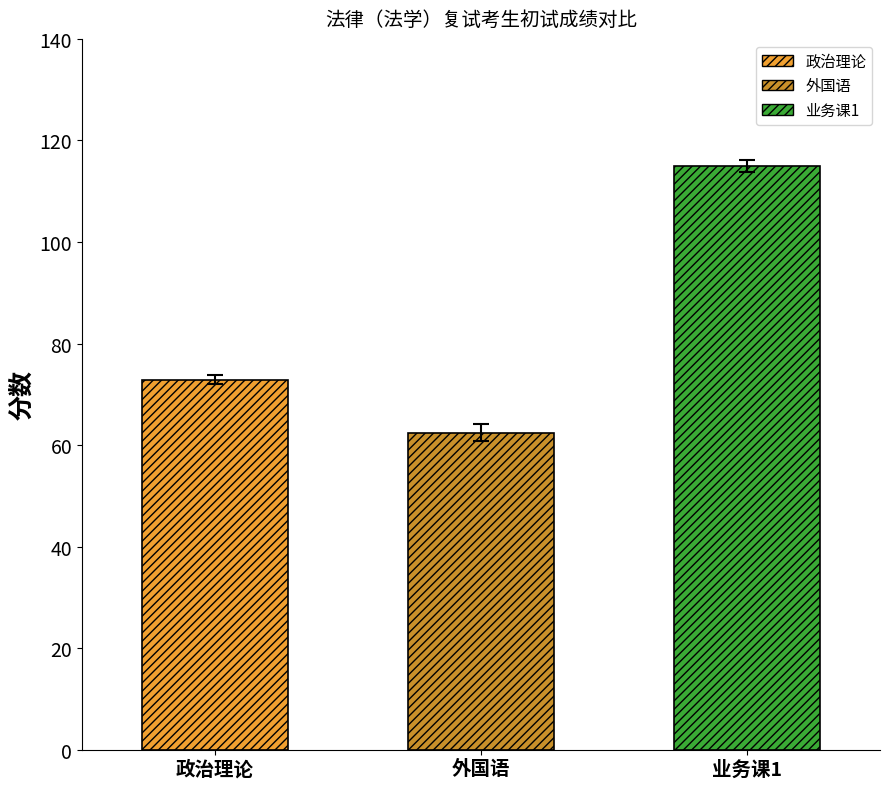

Which series has the largest total across all categories?

业务课1